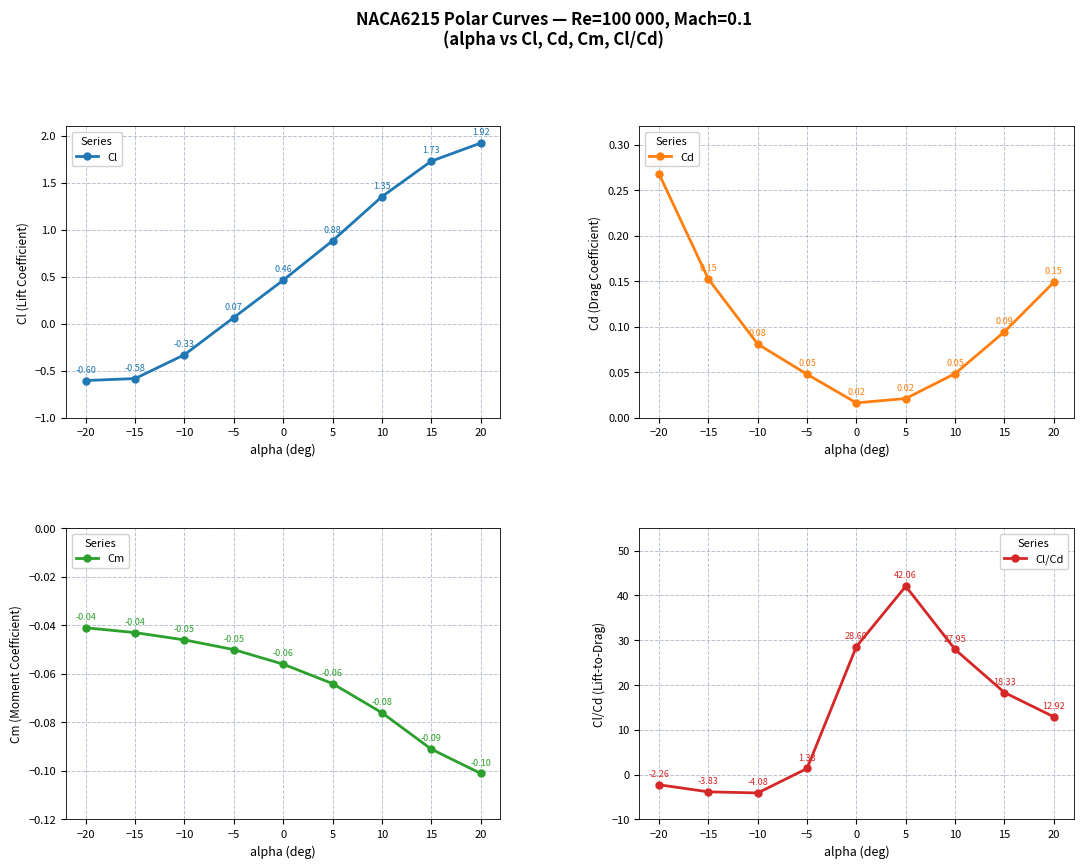

What is the smallest value displayed?

-4.1